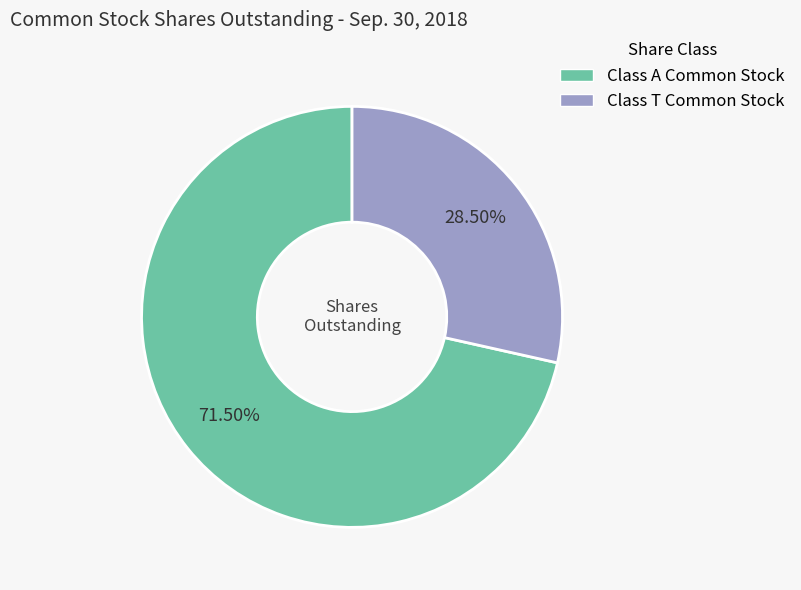

To the nearest percent, what is the difference between the largest and smallest slice percentages?

43%